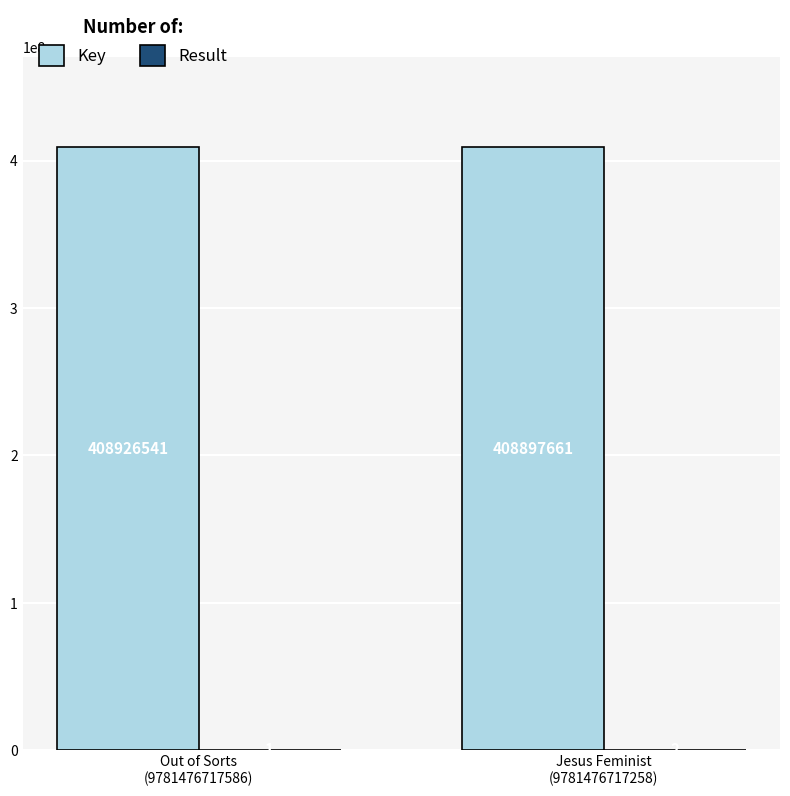

Which series has the largest total across all categories?

Key